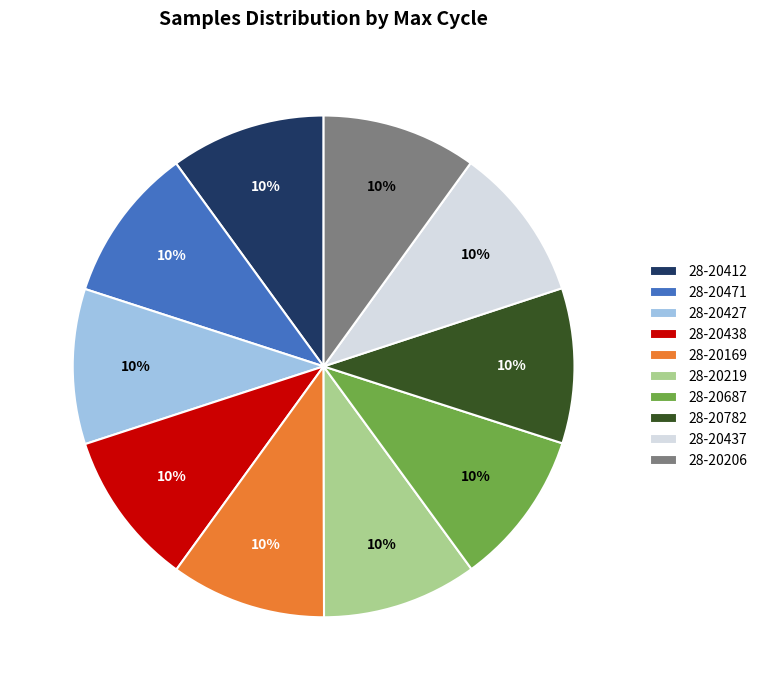

To the nearest percent, what percentage of the pie is 28-20427?

10%